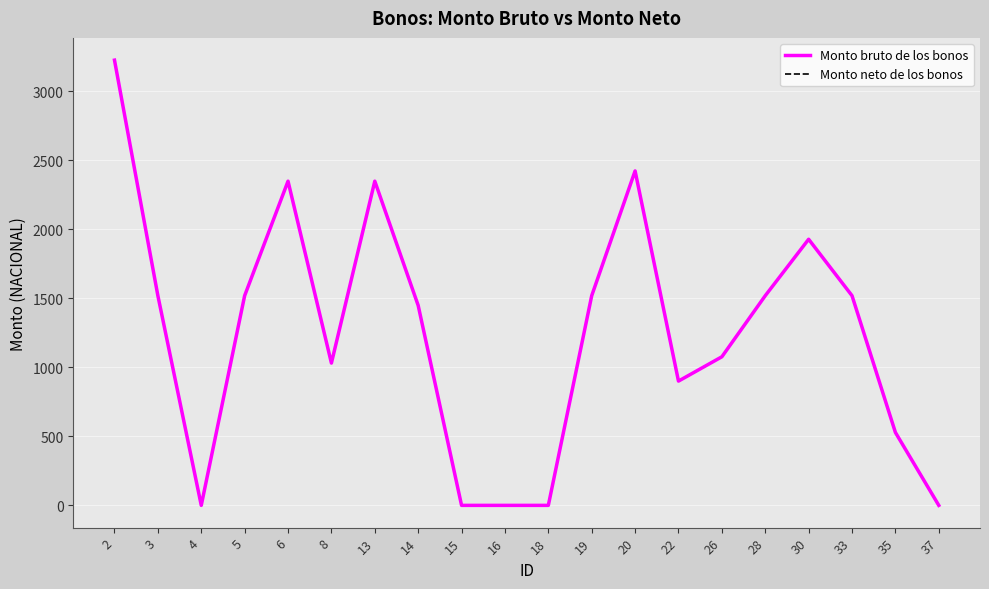

Is it true that Monto neto de los bonos equals 2348.0 at 13?

True